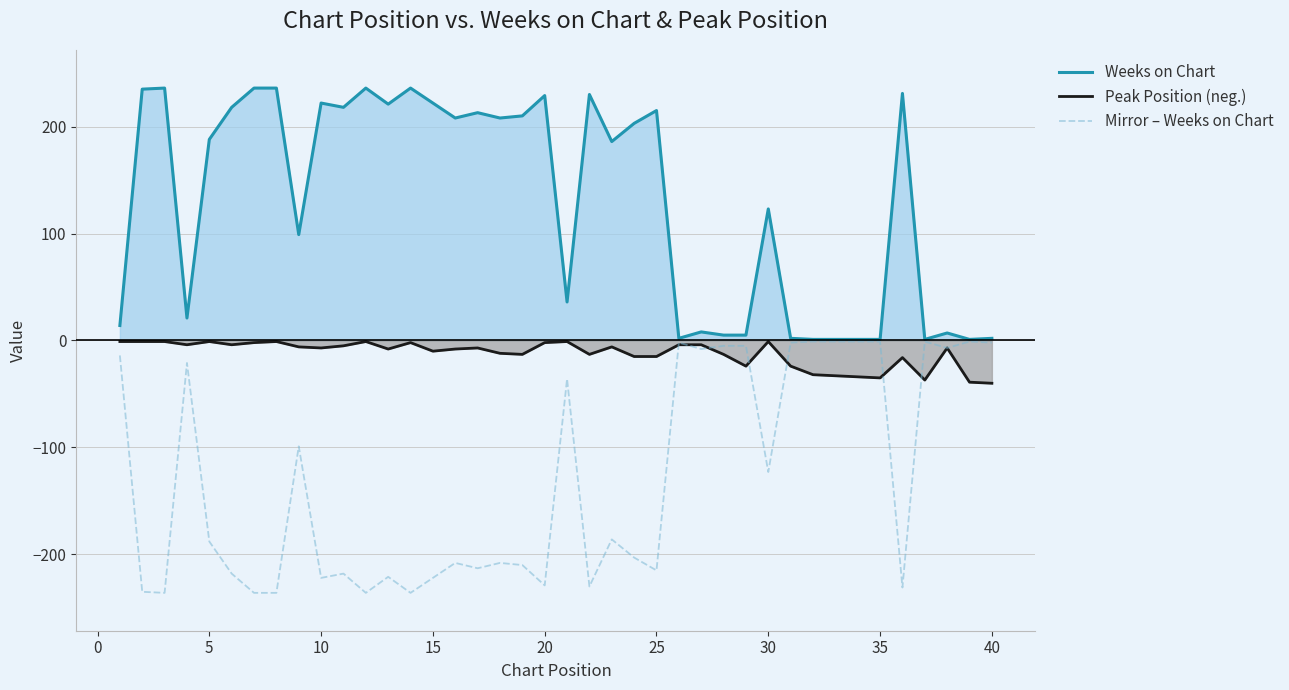

True or false: Weeks on Chart has more than 1 interior local peaks.

True